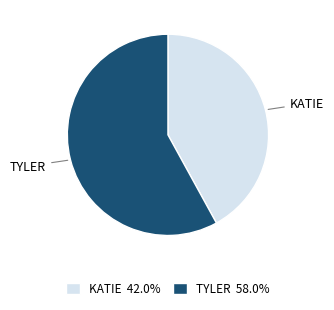

How many segments does this pie chart have?

2